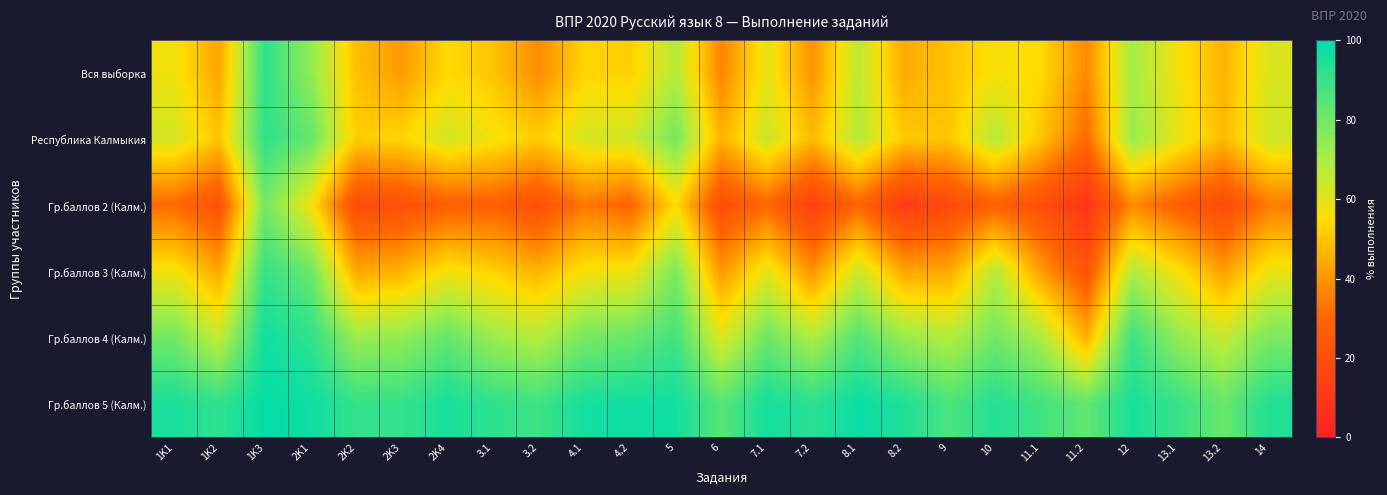

Reading left to right, list all the values displayed in this chart.

Вся выборка: 1K1=57.8	1K2=43.2	1K3=91.7	2K1=74.3	2K2=49.1	2K3=41.2	2K4=54.5	3.1=49.9	3.2=38.0	4.1=53.3	4.2=52.2	5=67.9	6=36.7	7.1=59.5	7.2=39.8	8.1=66.7	8.2=44.5	9=49.7	10=56.6	11.1=54.6	11.2=37.7	12=70.8	13.1=57.3	13.2=46.4	14=61.6
Республика Калмыкия: 1K1=62.7	1K2=49.9	1K3=91.3	2K1=82.1	2K2=51.8	2K3=53.7	2K4=62.9	3.1=57.4	3.2=51.8	4.1=62.6	4.2=63.1	5=79.1	6=46.2	7.1=64.2	7.2=48.0	8.1=68.0	8.2=51.0	9=50.2	10=68.0	11.1=50.0	11.2=30.7	12=72.6	13.1=59.9	13.2=48.1	14=63.4
Гр.баллов 2 (Калм.): 1K1=30.9	1K2=21.4	1K3=79.8	2K1=57.4	2K2=19.4	2K3=20.6	2K4=27.1	3.1=27.8	3.2=20.6	4.1=34.1	4.2=29.0	5=54.8	6=19.8	7.1=30.2	7.2=13.9	8.1=29.6	8.2=11.5	9=18.2	10=27.8	11.1=20.4	11.2=8.7	12=37.7	13.1=27.4	13.2=18.6	14=34.5
Гр.баллов 3 (Калм.): 1K1=57.4	1K2=43.7	1K3=90.0	2K1=80.8	2K2=43.9	2K3=46.2	2K4=57.1	3.1=52.4	3.2=46.2	4.1=56.8	4.2=57.4	5=77.7	6=40.3	7.1=59.7	7.2=39.5	8.1=64.2	8.2=43.3	9=43.8	10=68.0	11.1=41.8	11.2=22.4	12=68.8	13.1=56.2	13.2=42.0	14=58.9
Гр.баллов 4 (Калм.): 1K1=79.4	1K2=65.3	1K3=96.9	2K1=91.7	2K2=72.4	2K3=74.0	2K4=82.0	3.1=72.3	3.2=68.0	4.1=78.5	4.2=81.2	5=88.1	6=61.1	7.1=80.4	7.2=69.2	8.1=85.0	8.2=73.1	9=68.3	10=79.6	11.1=70.1	11.2=45.6	12=89.3	13.1=74.2	13.2=65.3	14=77.9
Гр.баллов 5 (Калм.): 1K1=95.4	1K2=91.7	1K3=99.1	2K1=97.5	2K2=90.7	2K3=90.7	2K4=95.7	3.1=91.7	3.2=88.9	4.1=96.3	4.2=97.2	5=96.8	6=84.3	7.1=96.3	7.2=92.6	8.1=98.2	8.2=94.4	9=86.6	10=93.5	11.1=88.4	11.2=82.7	12=95.4	13.1=89.8	13.2=81.5	14=94.0